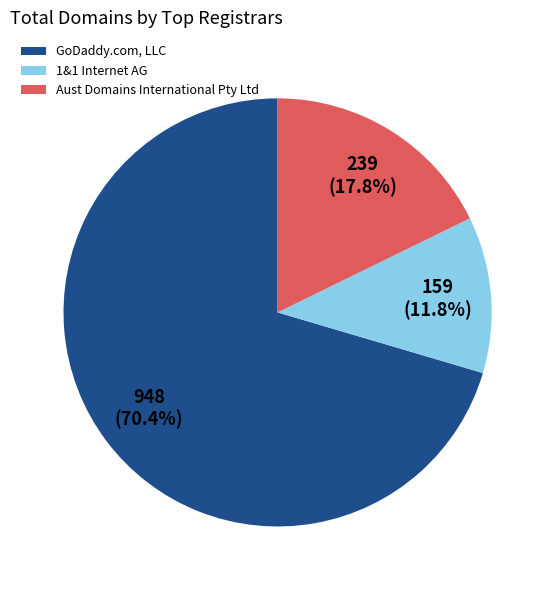

Rank the categories by value from highest to lowest.

GoDaddy.com, LLC, Aust Domains International Pty Ltd, 1&1 Internet AG